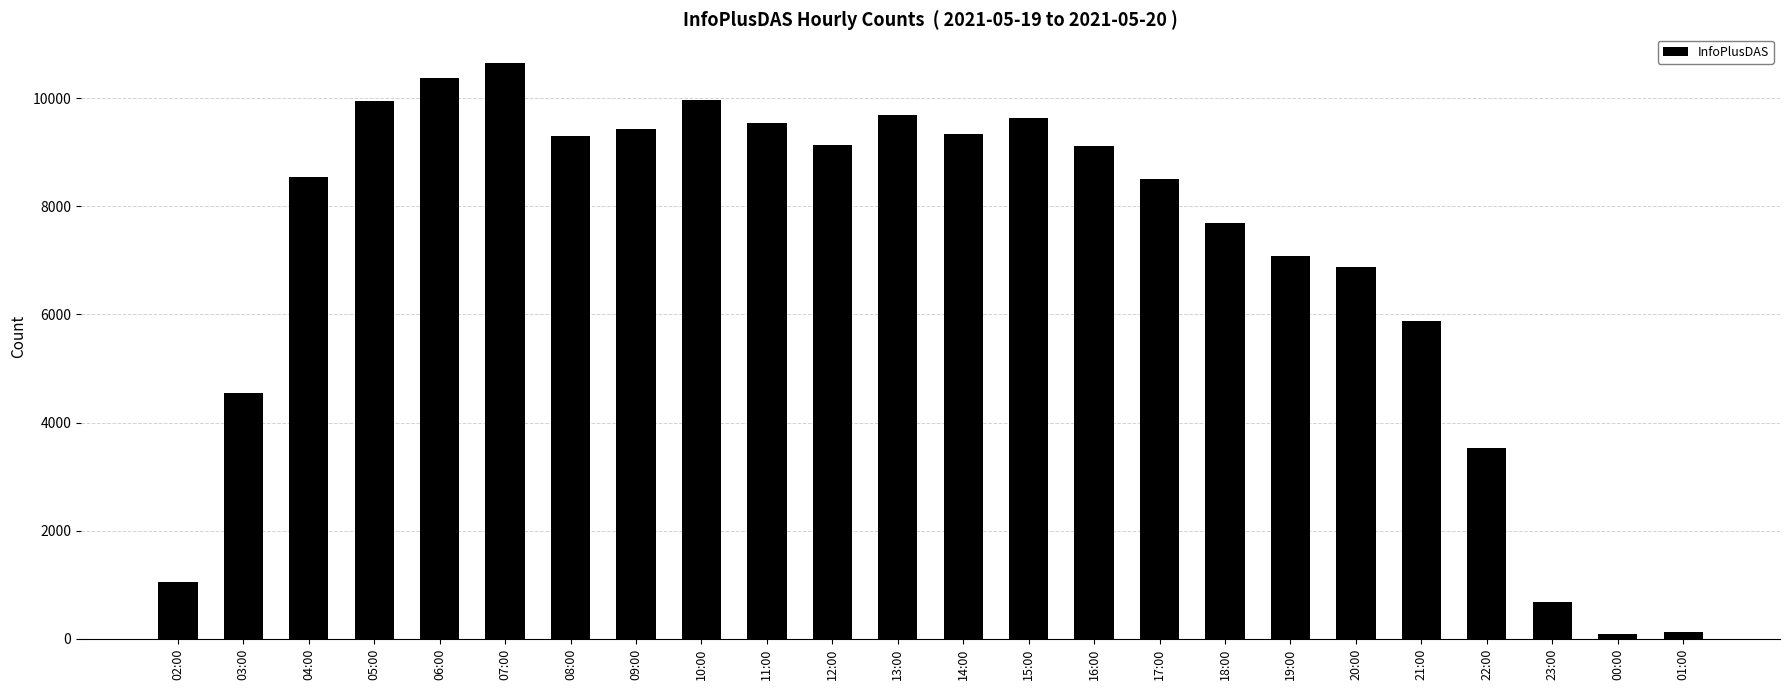

What is the ratio of the value at 16:00 to the value at 12:00?

1.0